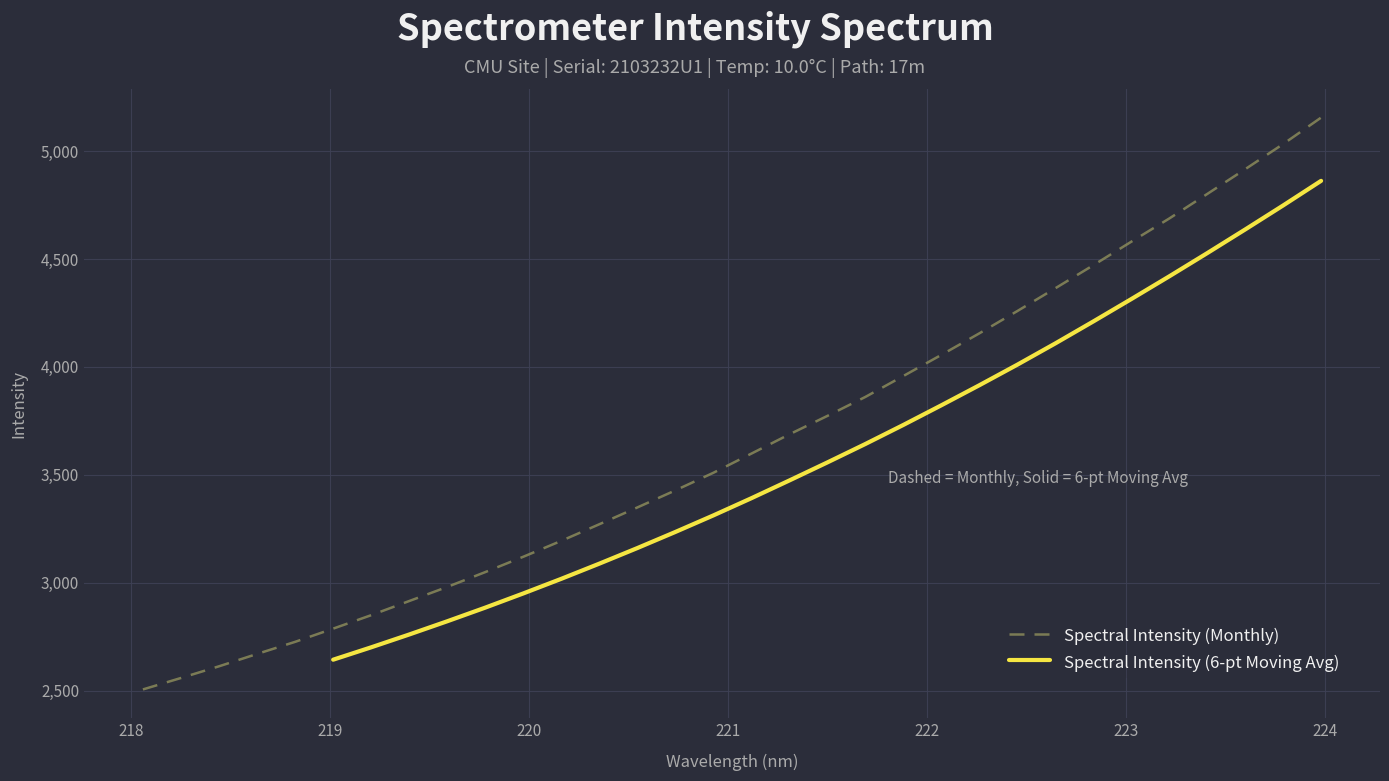

What is the smallest value displayed?

2505.3